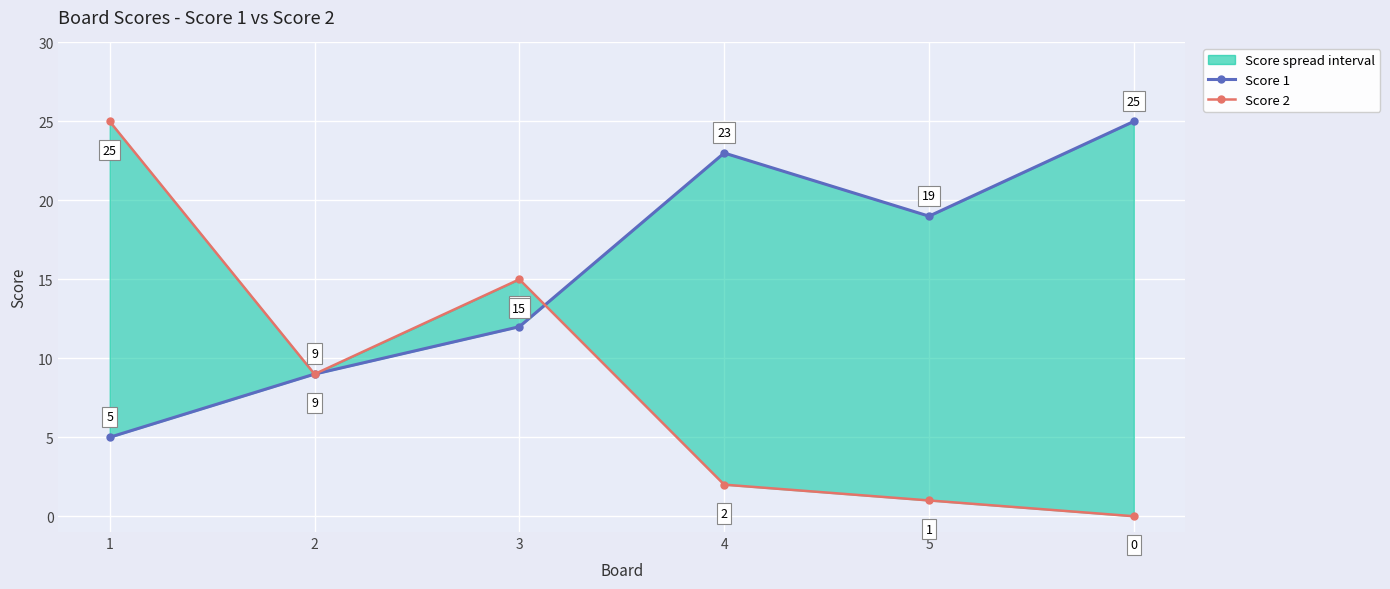

What is the average value of the Score 2 series?

9